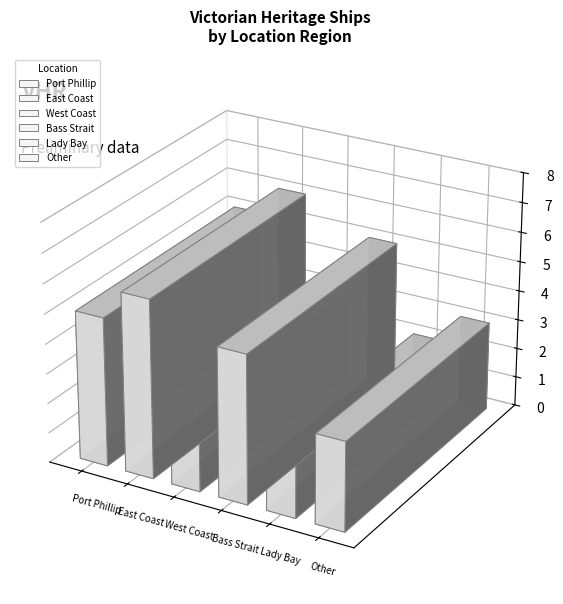

List the labels in order of value, smallest first.

Lady Bay, West Coast, Other, Port Phillip, Bass Strait, East Coast